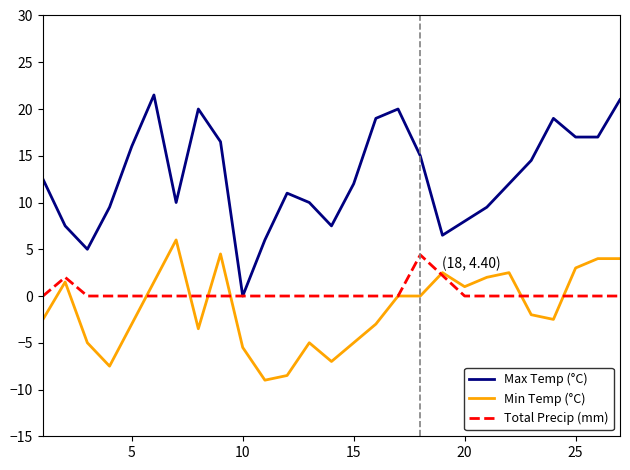

True or false: Total Precip (mm) has more than 1 points higher than both neighbors.

True